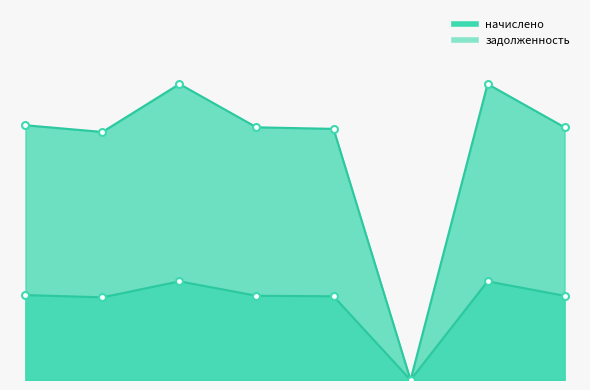

Where is начислено nearest to the value 1052?

2